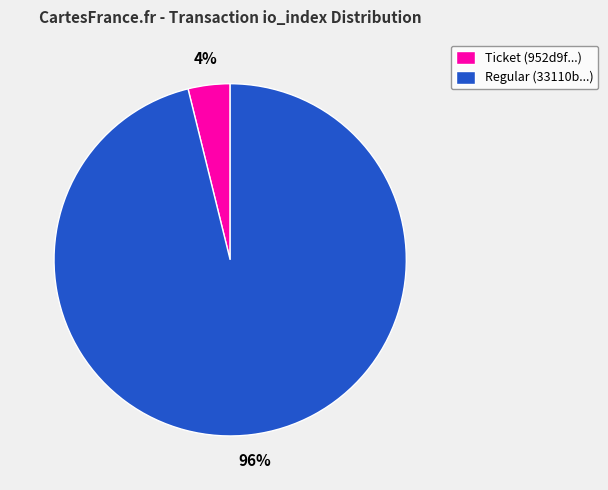

The Regular (33110b...) slice represents 89% of the pie. True or false?

False